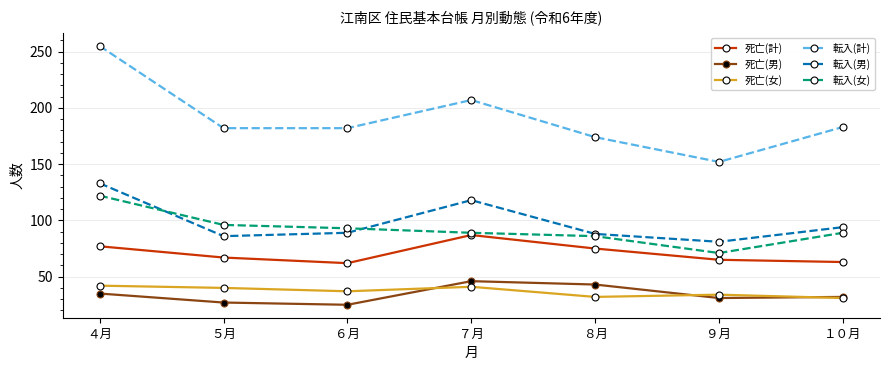

True or false: 転入(男) has a value of 31 at １０月.

False